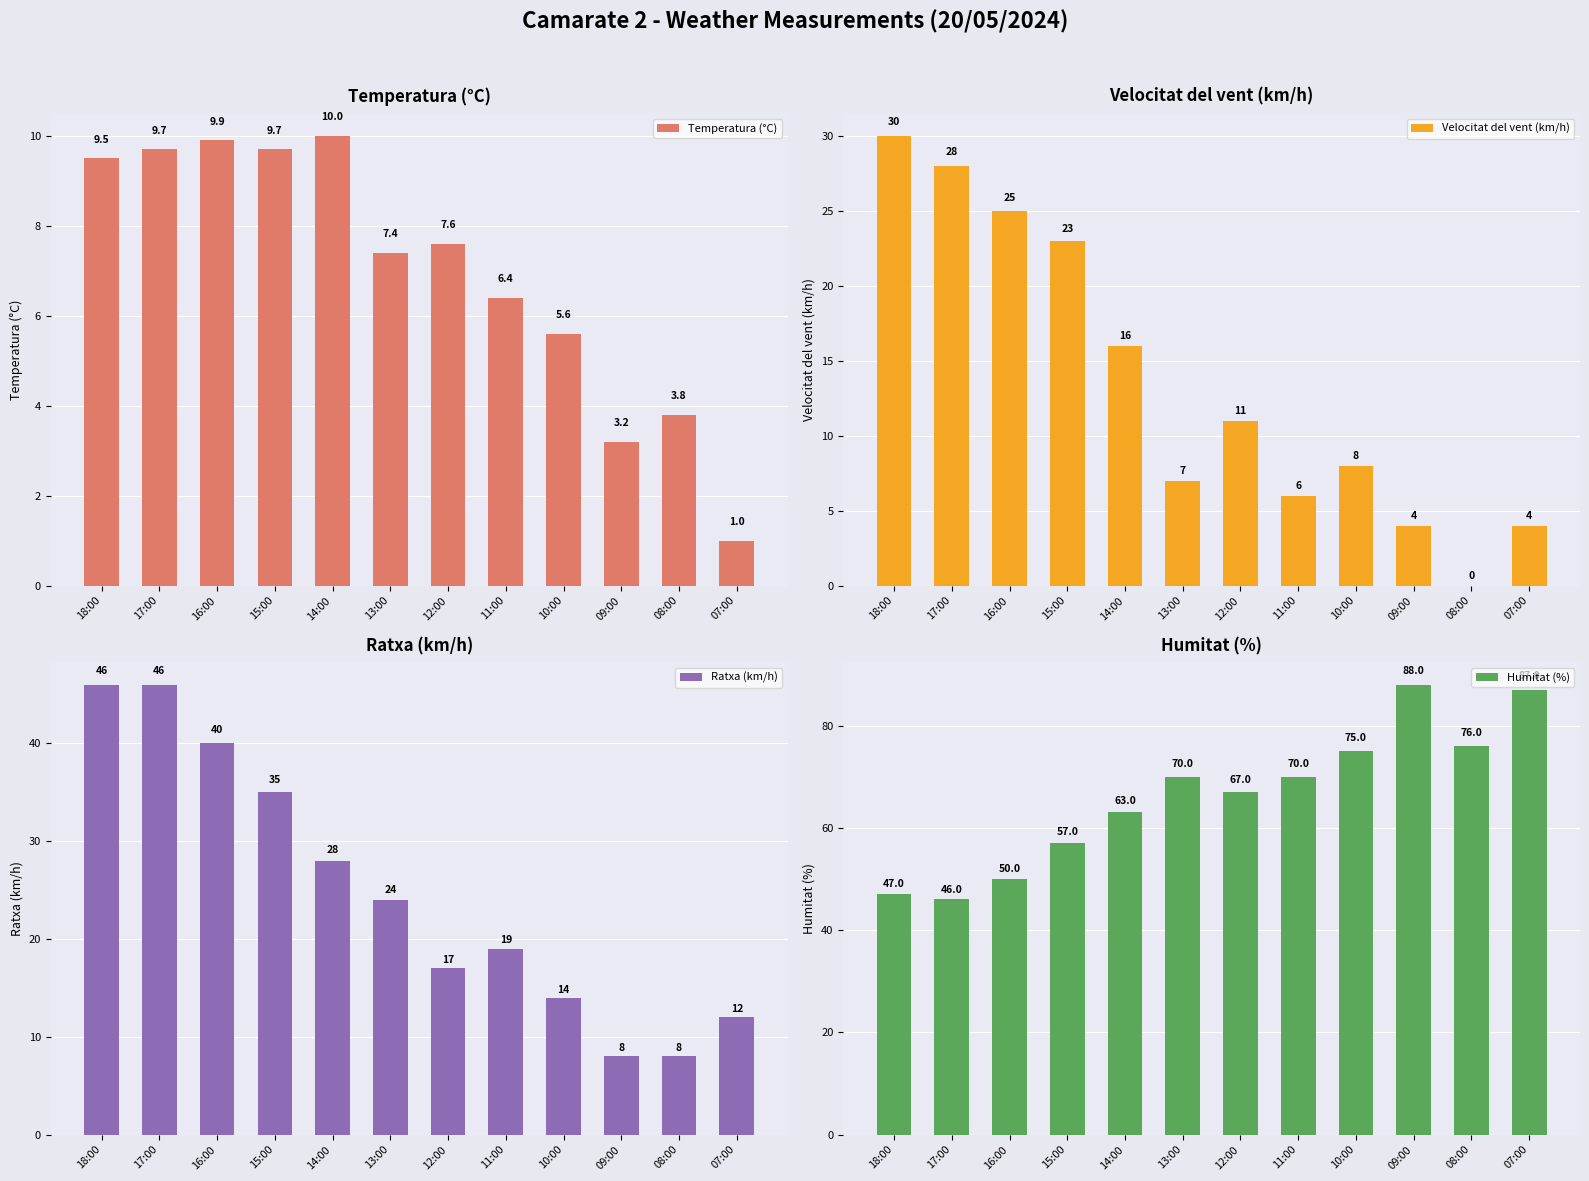

Where is Ratxa (km/h) nearest to the value 27?

14:00